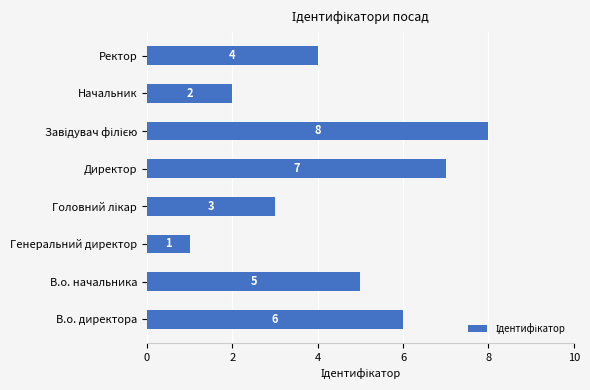

What is the maximum value shown in the chart?

8